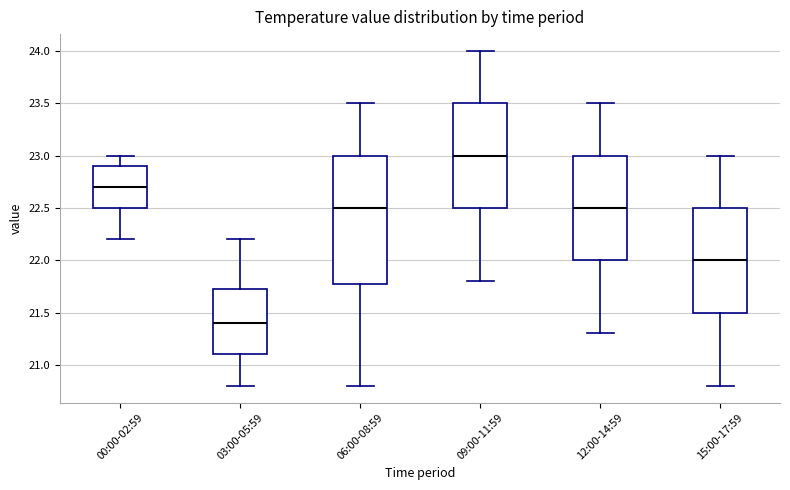

Where is the upper edge of the box for 06:00-08:59 on the y-axis? The values are not printed on the chart, so give them approximately, as read against the axis.

23.00